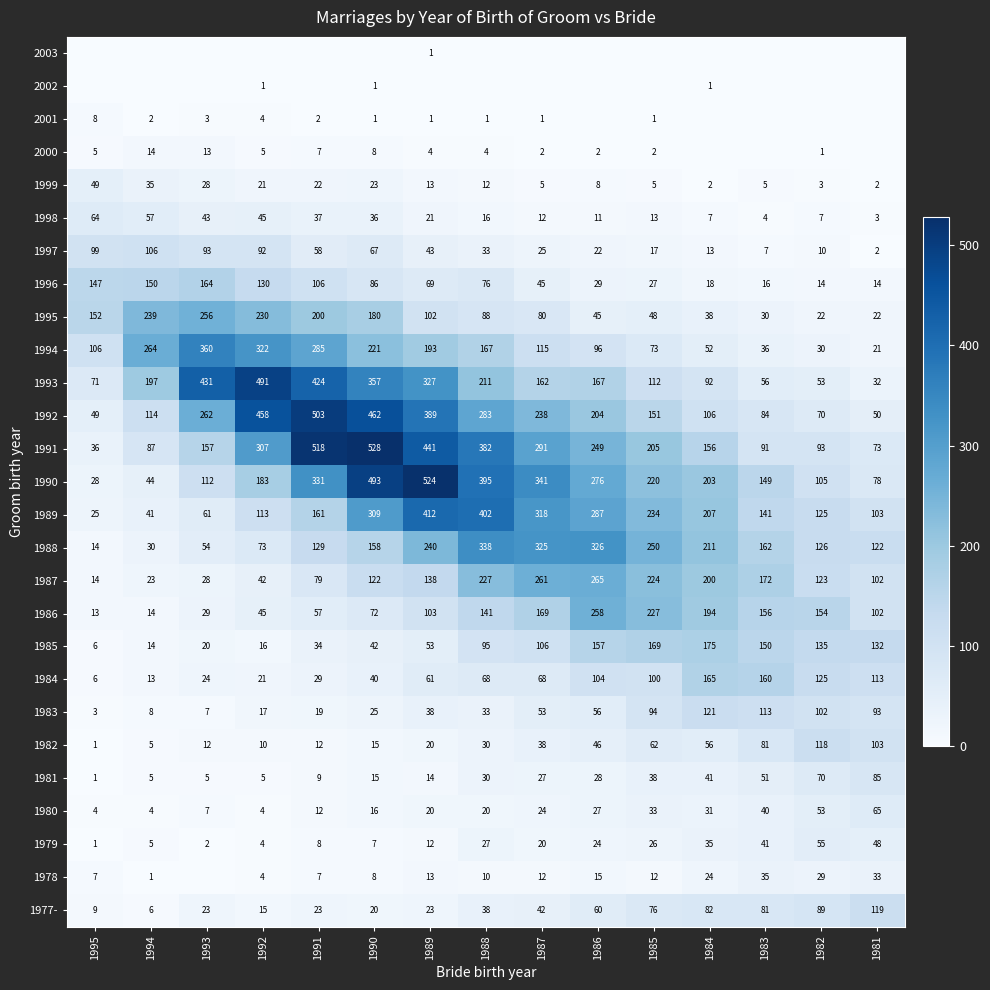

The value of 1989 at 1983 is 234. True or false?

False